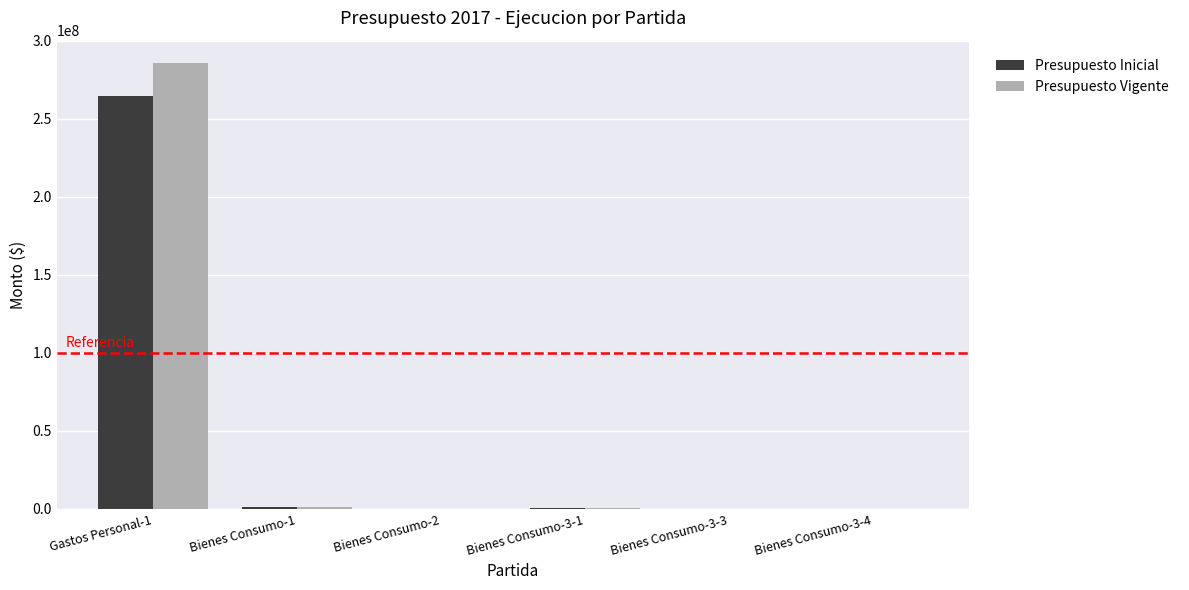

Between Gastos Personal-1 and Bienes Consumo-3-3, which series saw the biggest shift?

Presupuesto Vigente